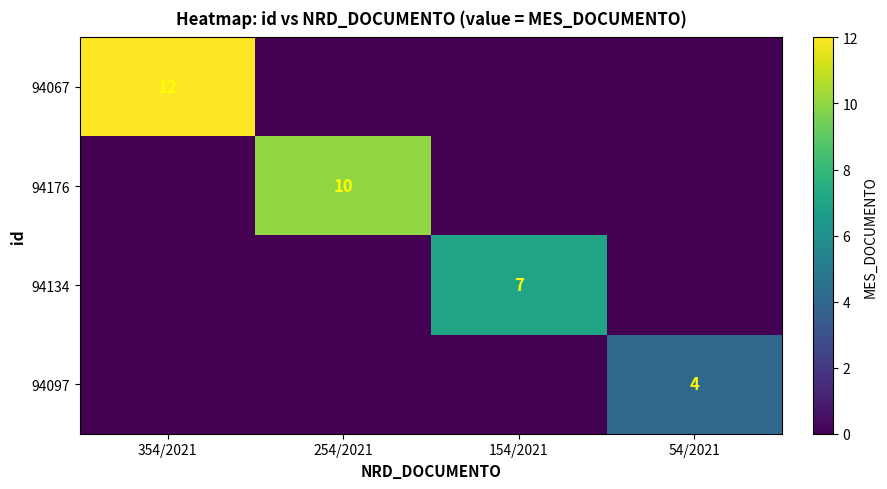

At which category is the sum across all series the highest?

354/2021